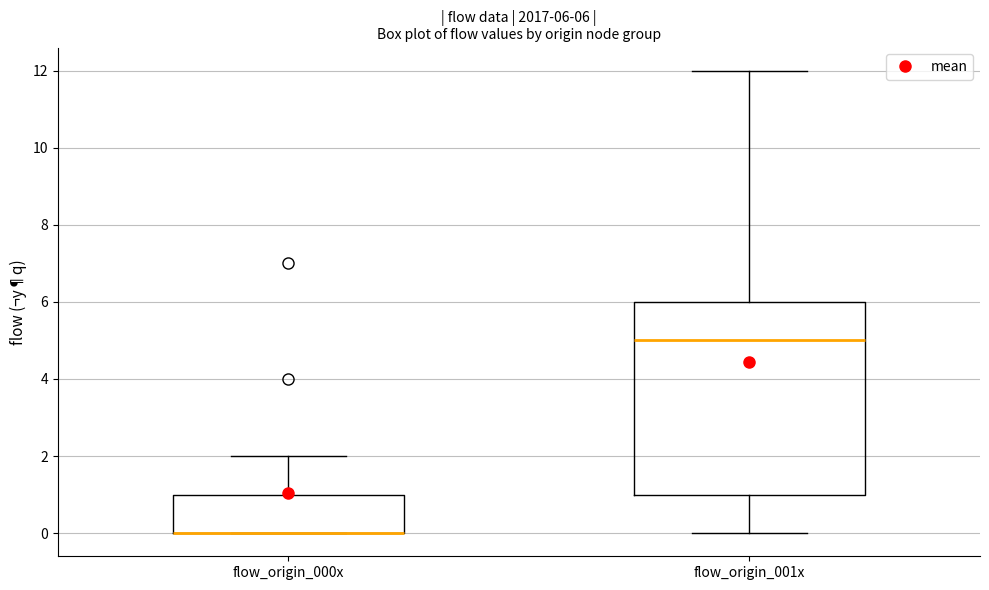

Which box is the tallest, from its lower edge to its upper edge?

flow_origin_001x